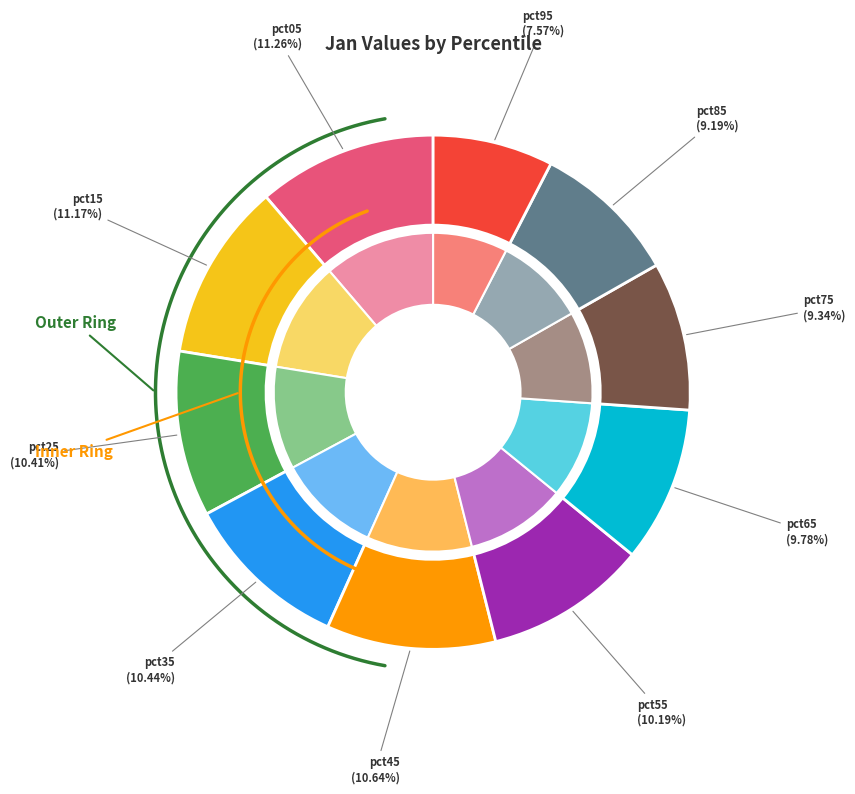

Is it true that pct55 is 22% of the pie?

False